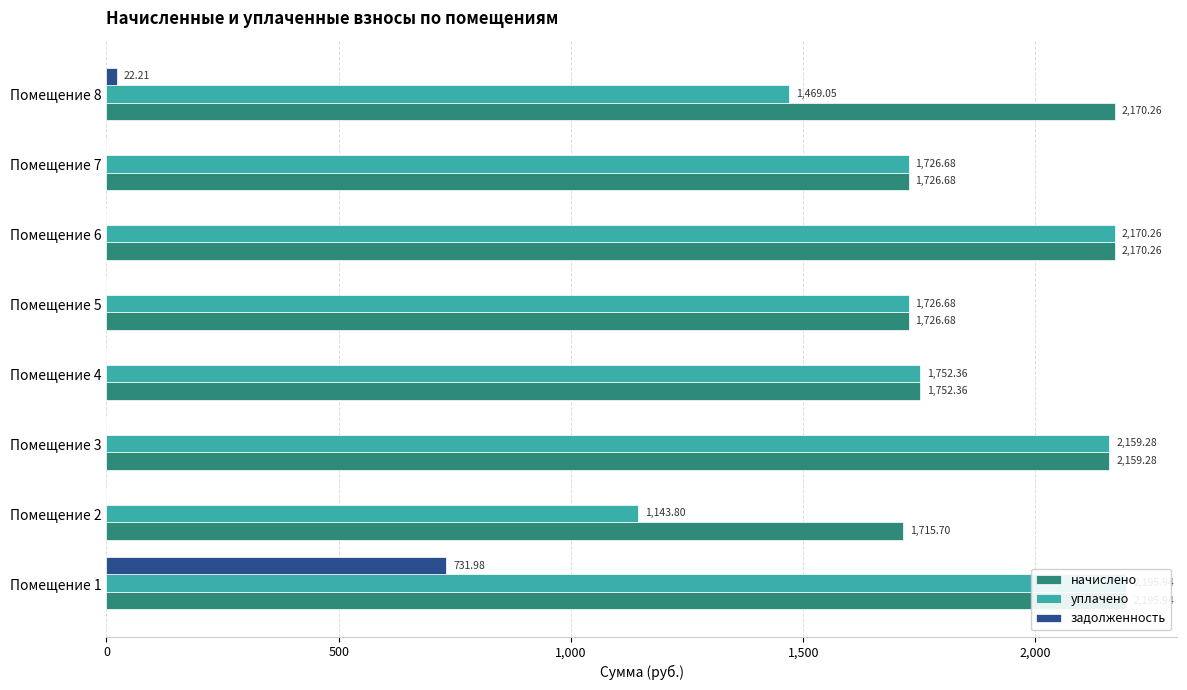

What is the value of the уплачено bar at the 7th from the left?

1726.7